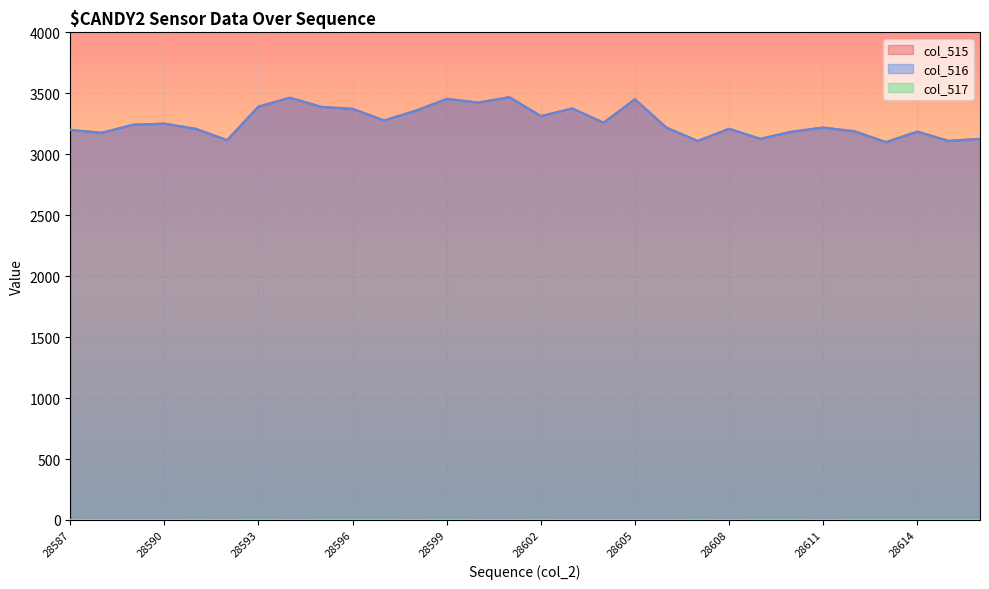

At which category does col_515 reach its first local valley?

28588